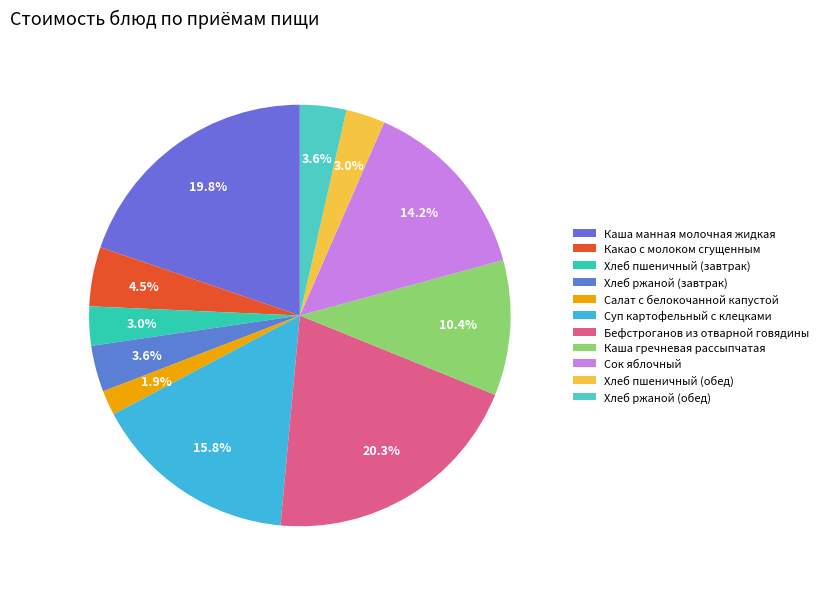

Which has a higher value, Хлеб пшеничный (завтрак) or Каша манная молочная жидкая?

Каша манная молочная жидкая